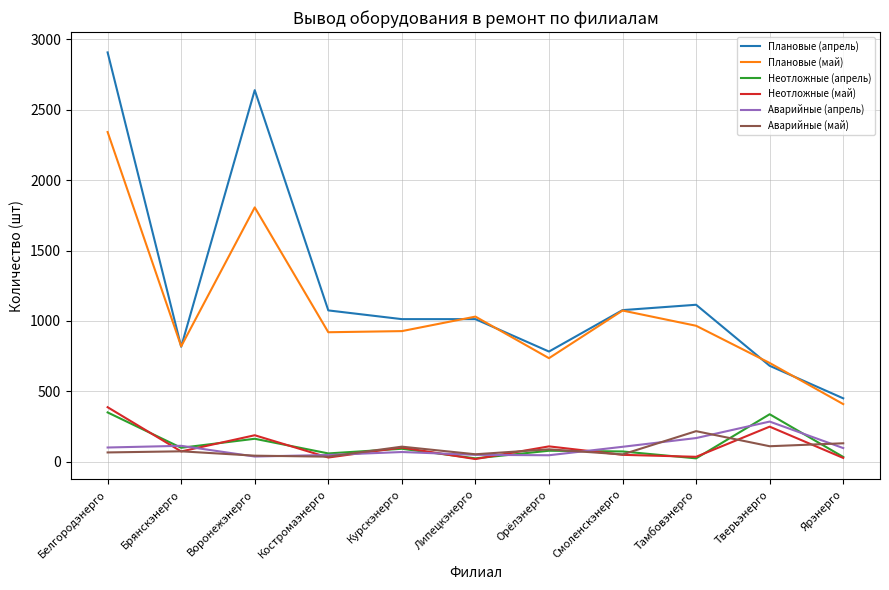

Which series has the largest range (max minus min)?

Плановые (апрель)